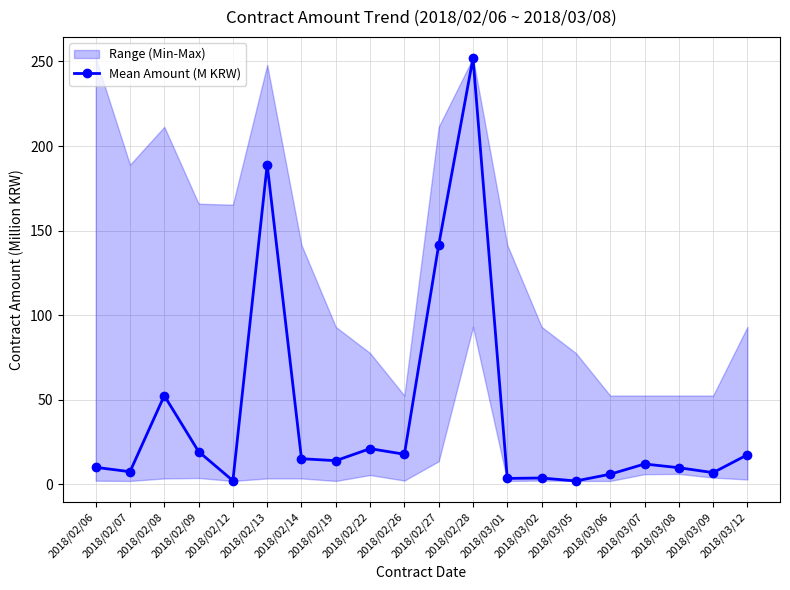

Reading left to right, transcribe all the data shown in this chart.

10.1	7.5	52.5	19.4	2.2	189.0	15.1	14.0	21.1	17.8	141.5	252.0	3.5	3.8	2.0	6.0	12.0	9.8	6.9	17.5